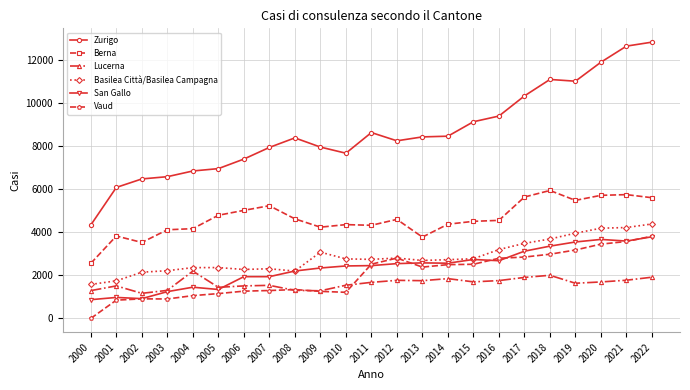

At which category does the chart reach its minimum across all series?

2000